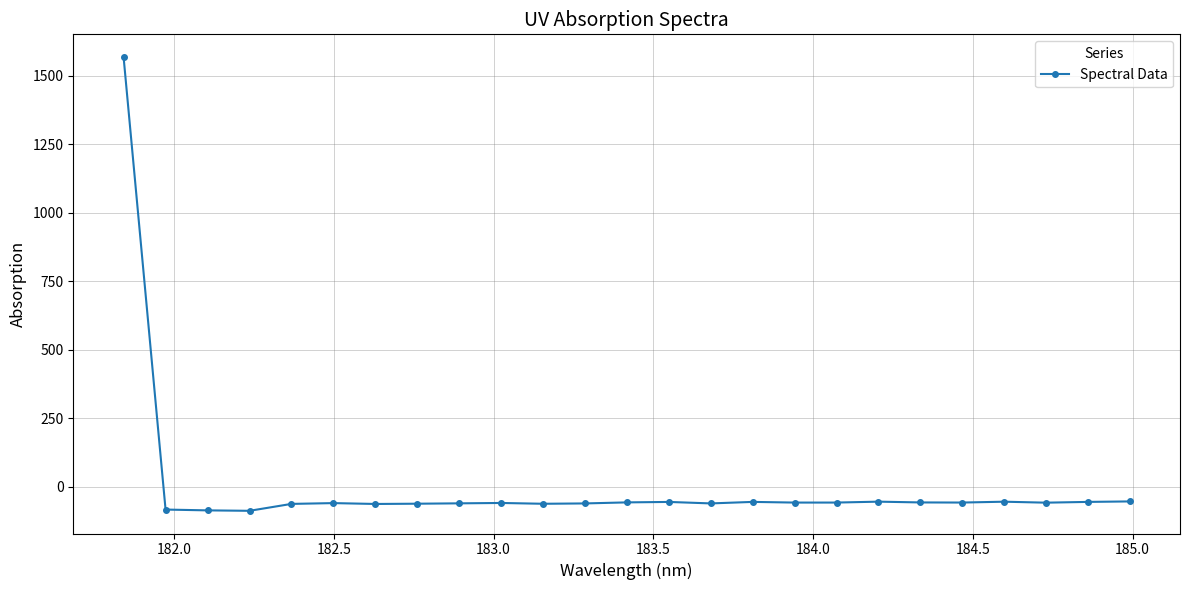

How many distinct data groups are displayed?

1